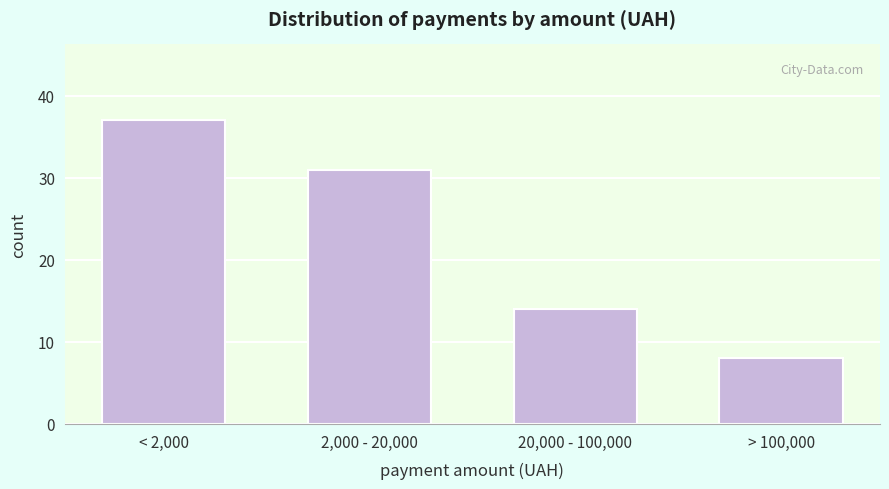

Reading left to right, list all the values displayed in this chart.

< 2,000=37	2,000 - 20,000=31	20,000 - 100,000=14	> 100,000=8